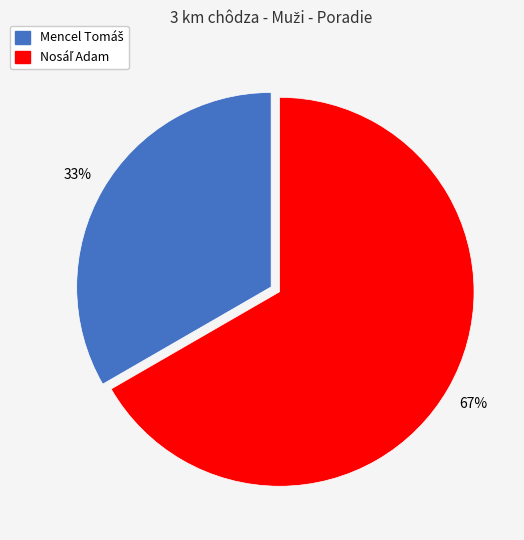

How many slices are in this pie chart?

2